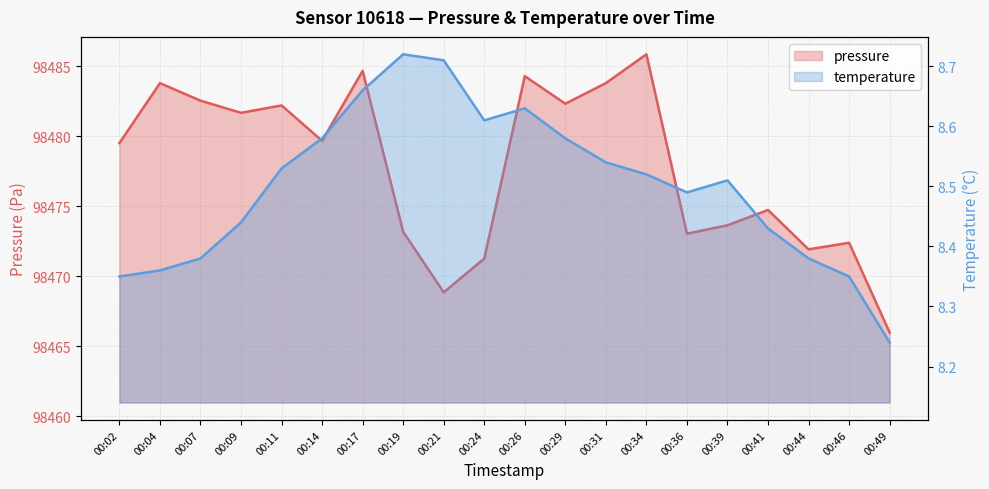

What is the difference between the pressure values at 00:26 and 00:21?

15.4